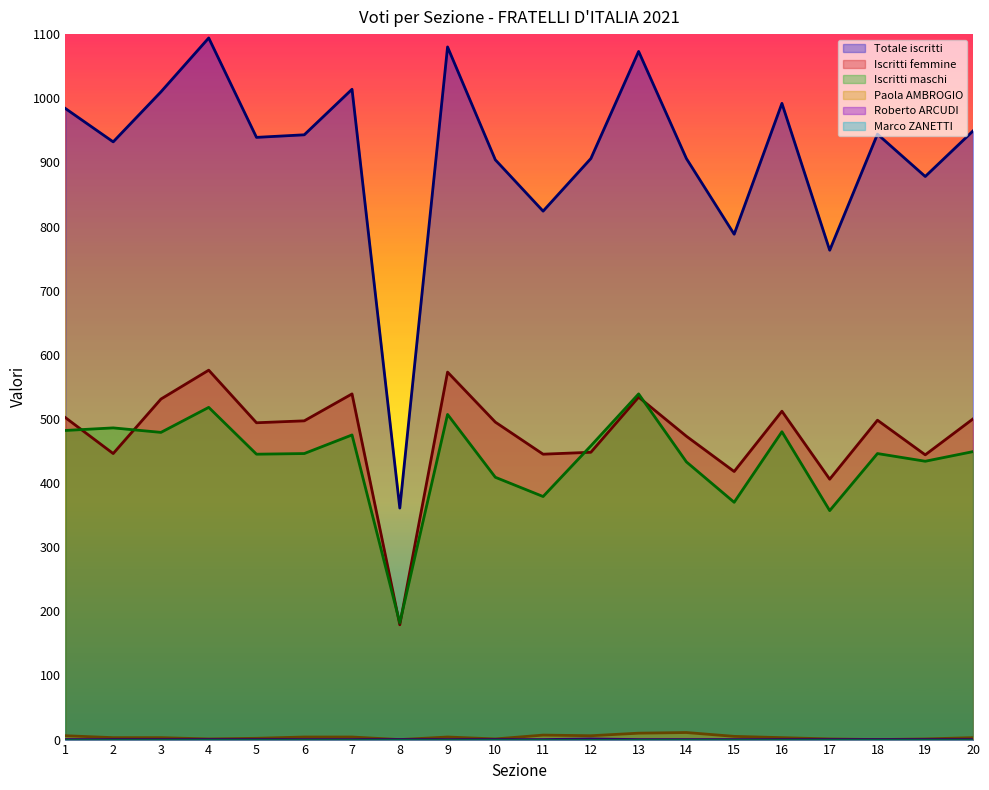

Does the chart display data point markers on the line(s)?

No